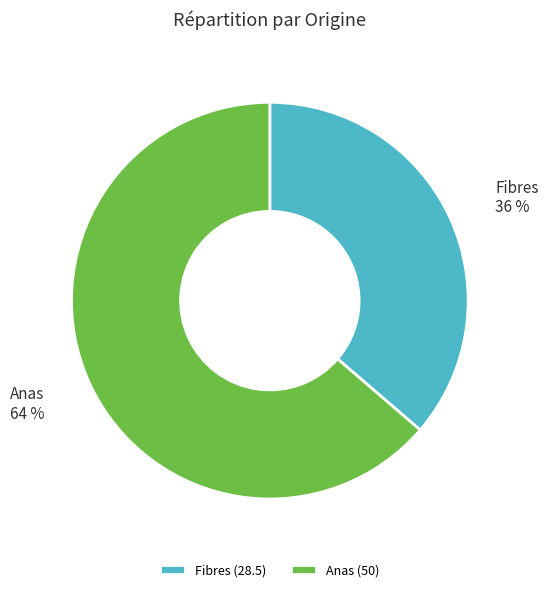

To the nearest percent, what is the average slice percentage?

50%